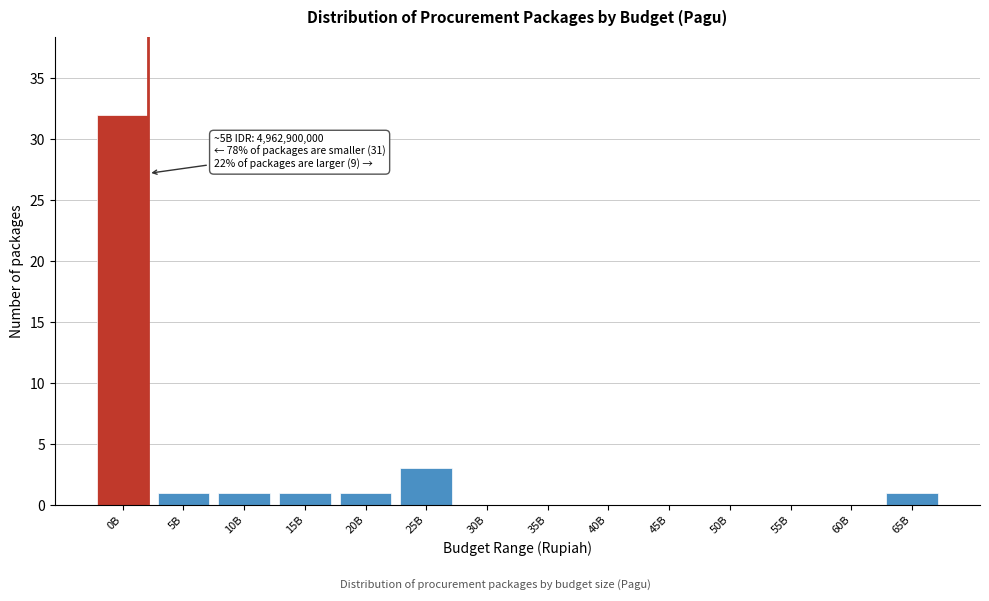

Reading left to right, what are all the values shown in this chart?

0B=32	5B=1	10B=1	15B=1	20B=1	25B=3	30B=0	35B=0	40B=0	45B=0	50B=0	55B=0	60B=0	65B=1